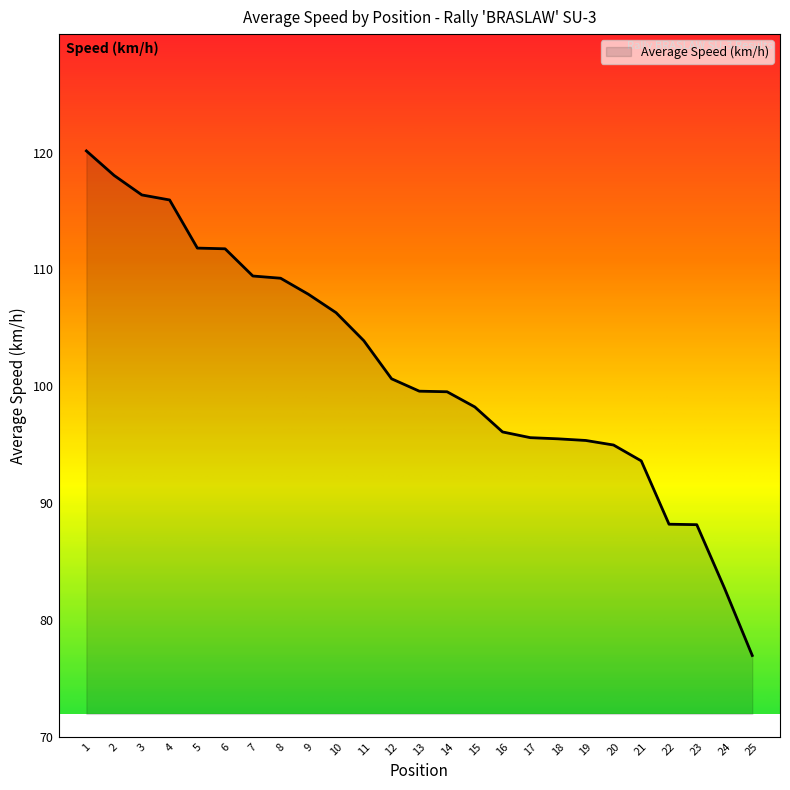

Does the chart display data point markers on the line(s)?

No